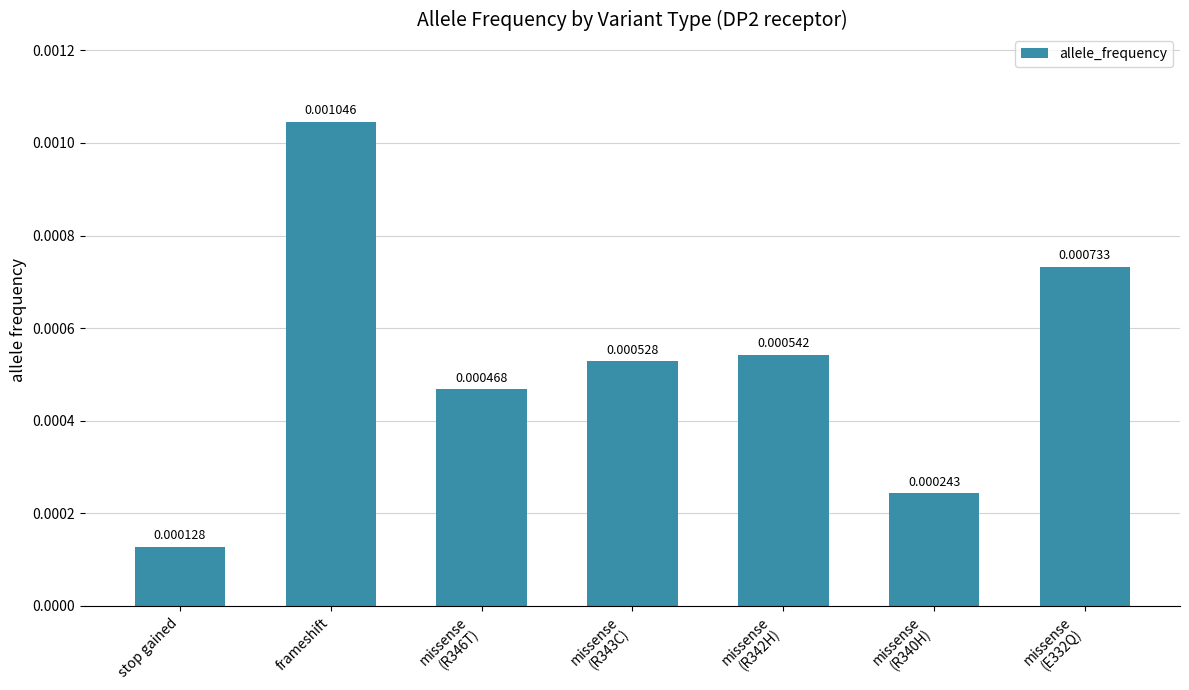

What position from the right is missense
(E332Q)?

1